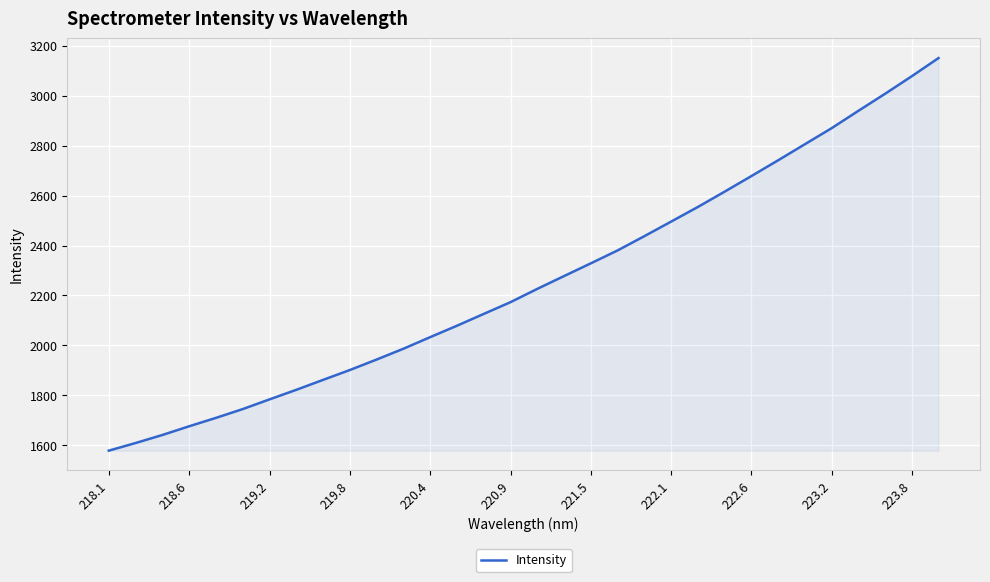

What is the maximum value shown in the chart?

3150.7